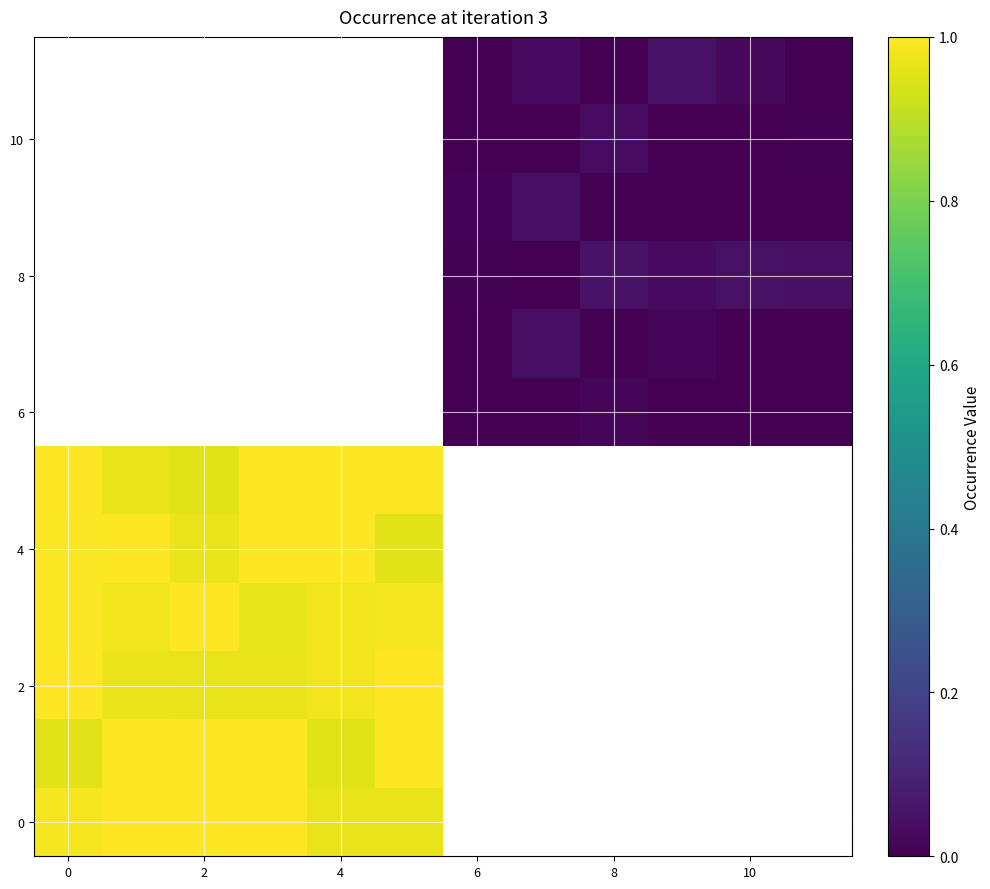

Count the number of data series in this chart.

12